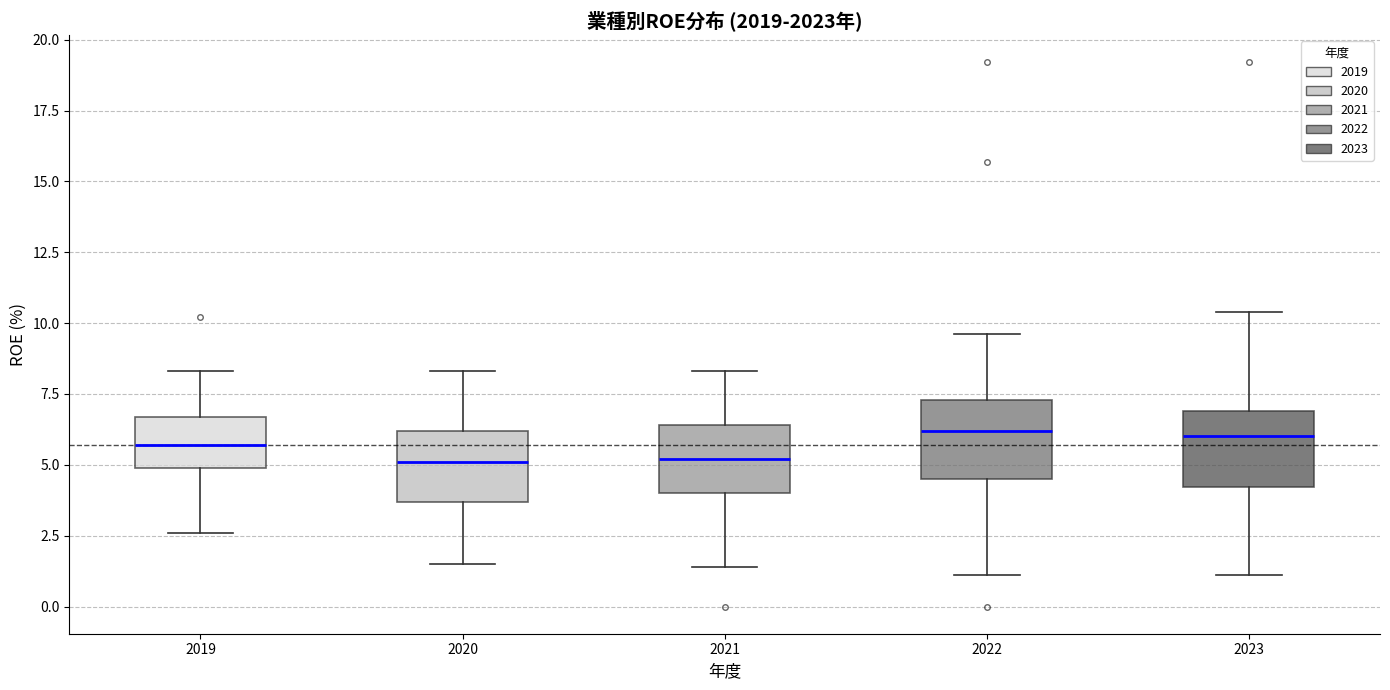

Where does the median line of the box at x = 2022 sit on the y-axis? The values are not printed on the chart, so give them approximately, as read against the axis.

6.0